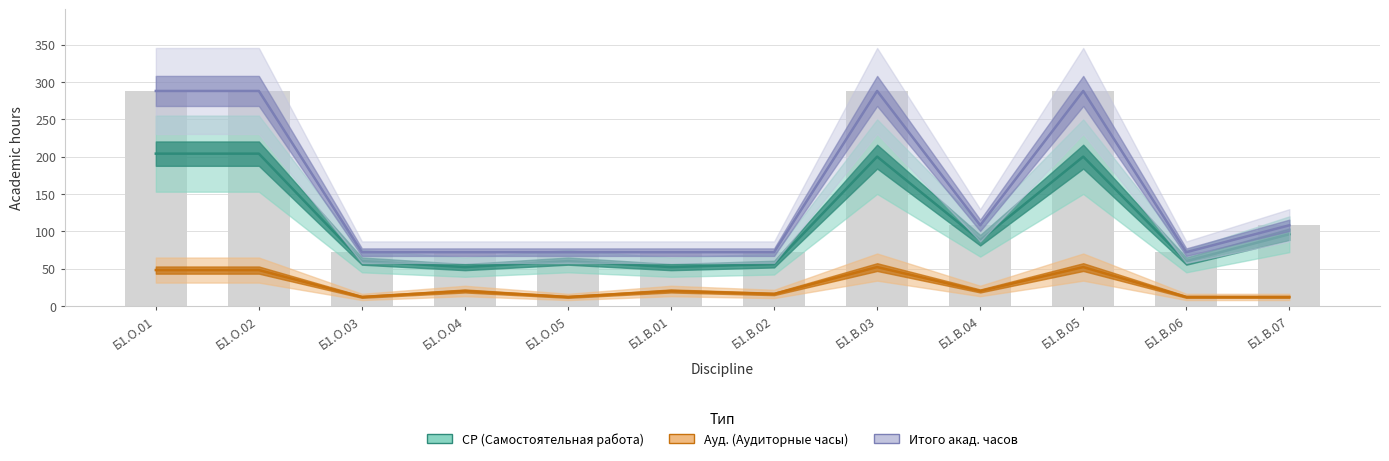

What is the sum of all Ауд. (Аудиторные часы) values?

324